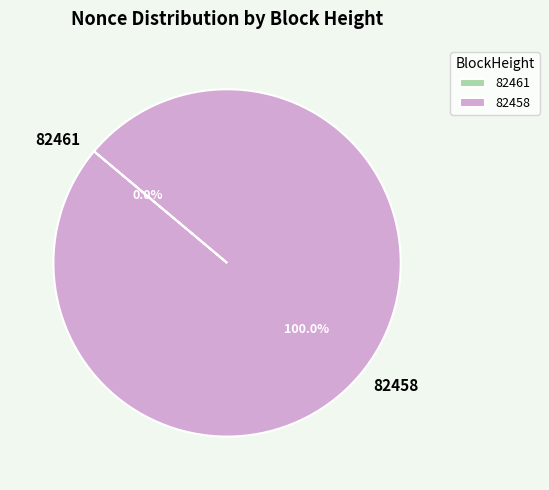

To the nearest percent, what is the difference between the largest and smallest slice percentages?

100%